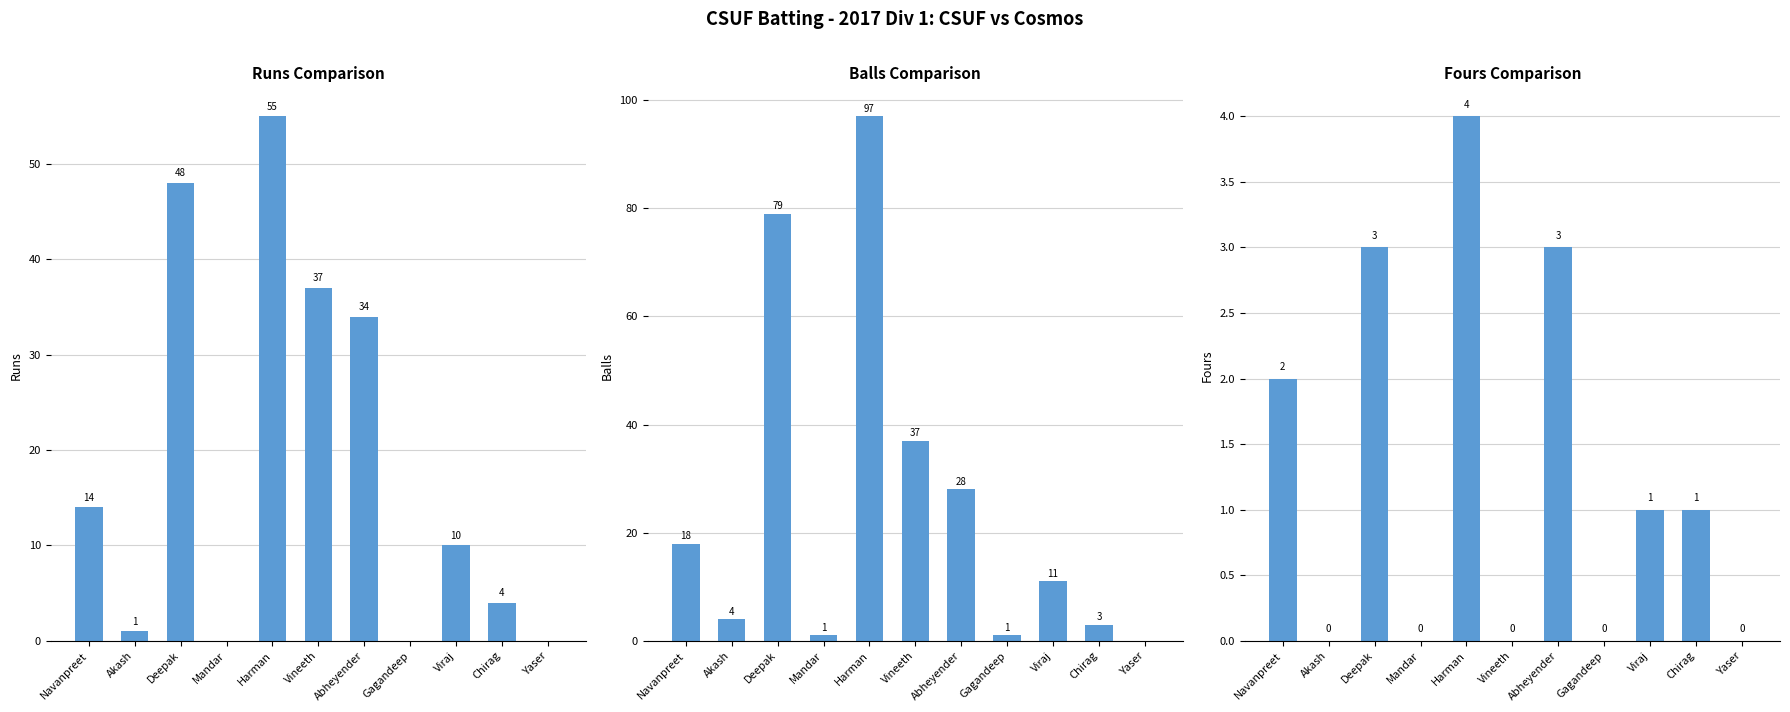

Between Akash and Chirag, which is larger?

Chirag